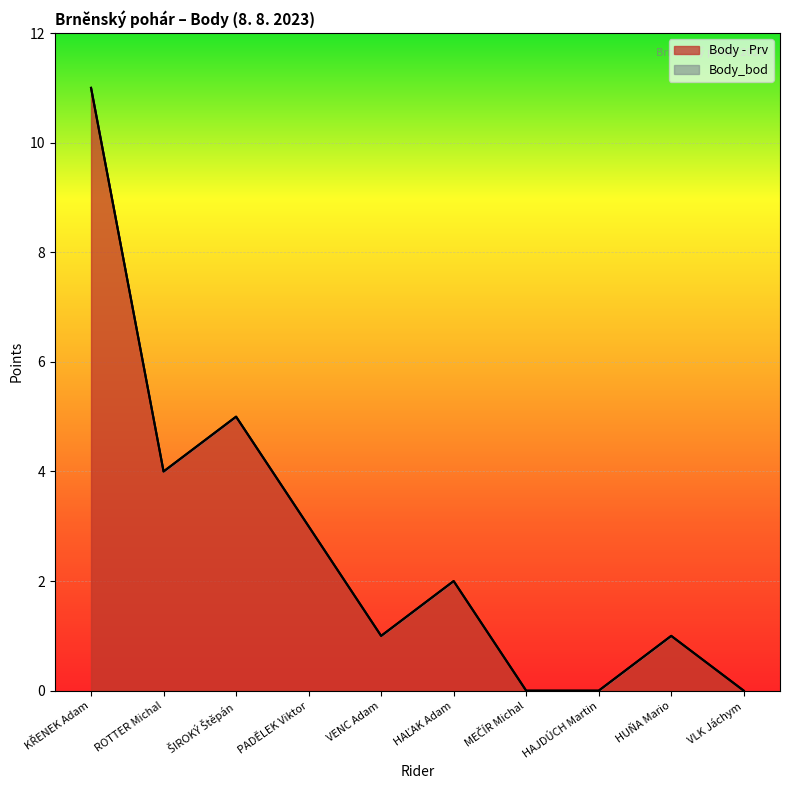

The value at KŘENEK Adam is 5. True or false?

False